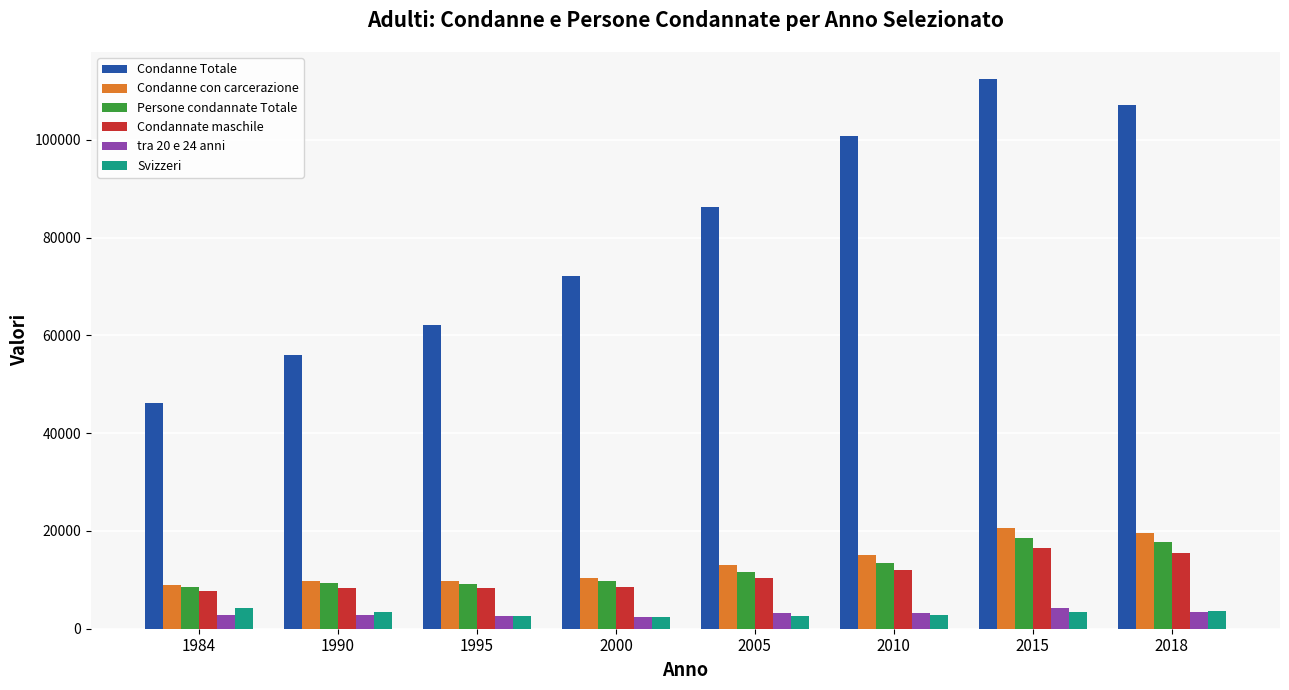

At which category is the sum across all series the highest?

2015